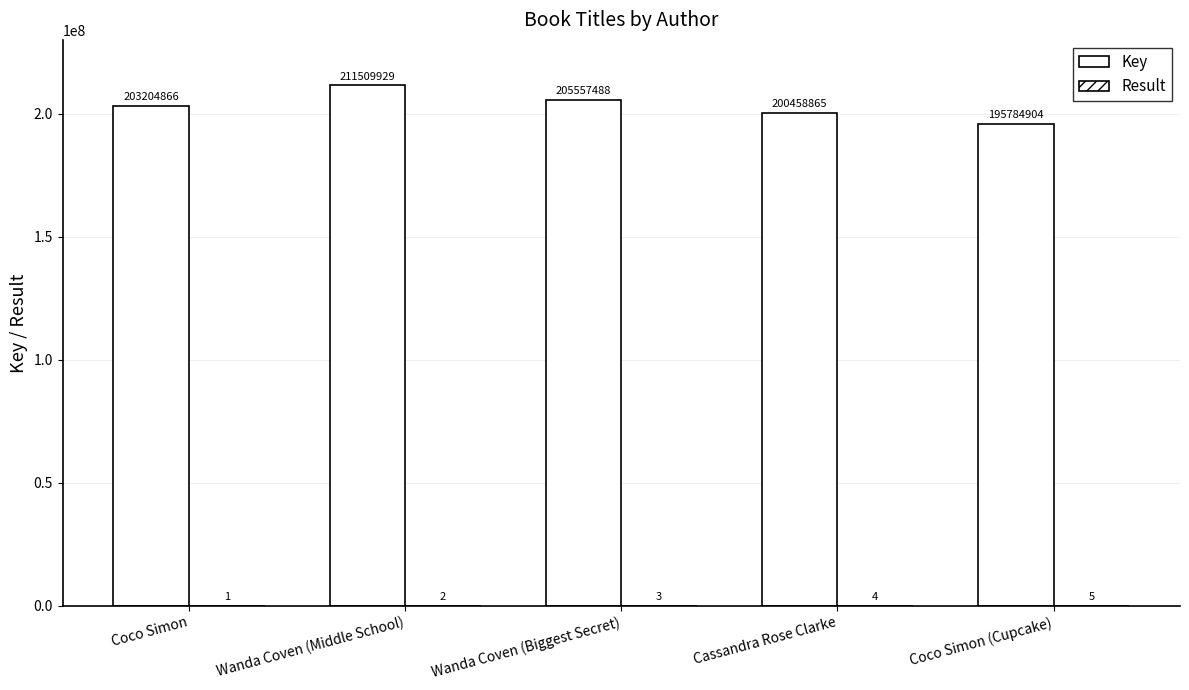

What is the lowest value of the Key series?

195784904